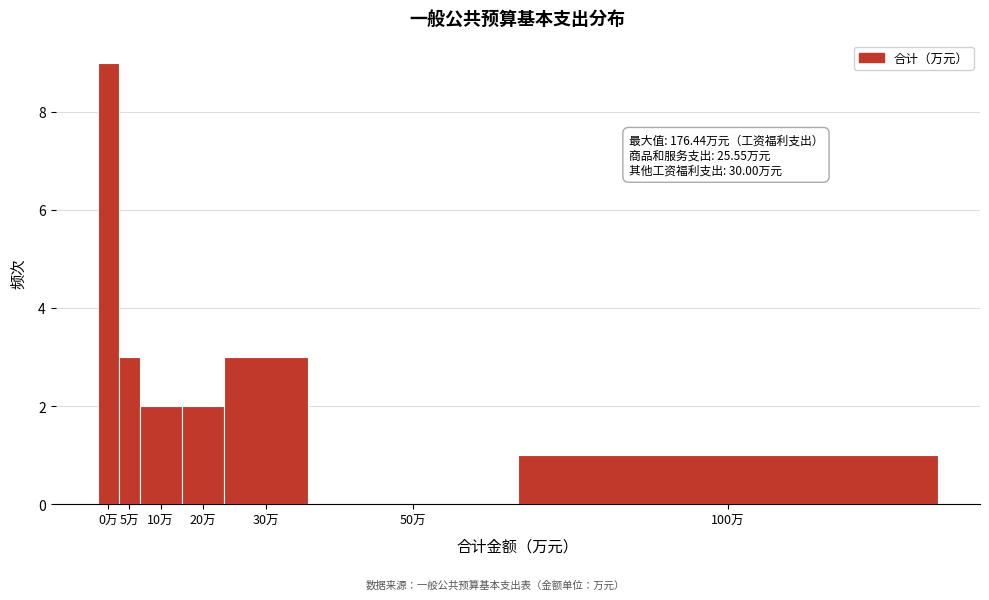

Reading right to left, what are all the values shown in this chart?

100万=1	50万=0	30万=3	20万=2	10万=2	5万=3	0万=9